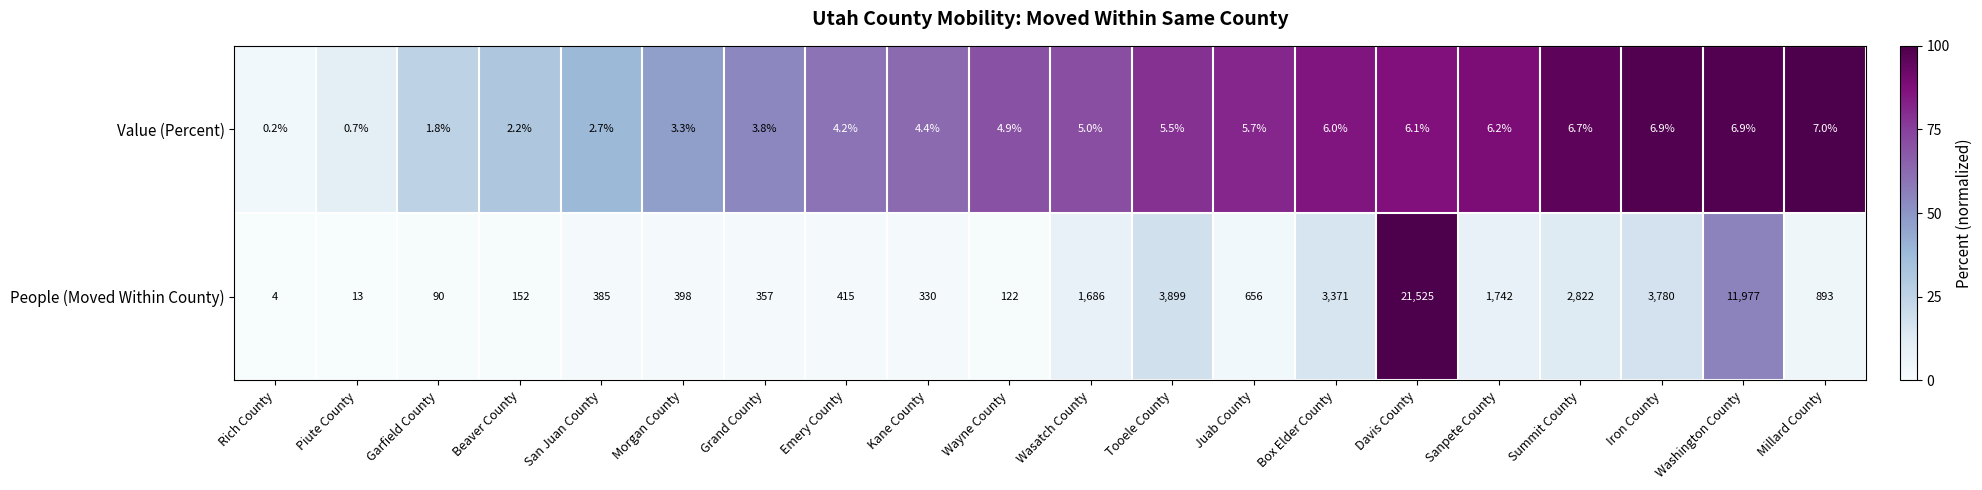

At which label is People (Moved Within County) closest to 10764?

Washington County